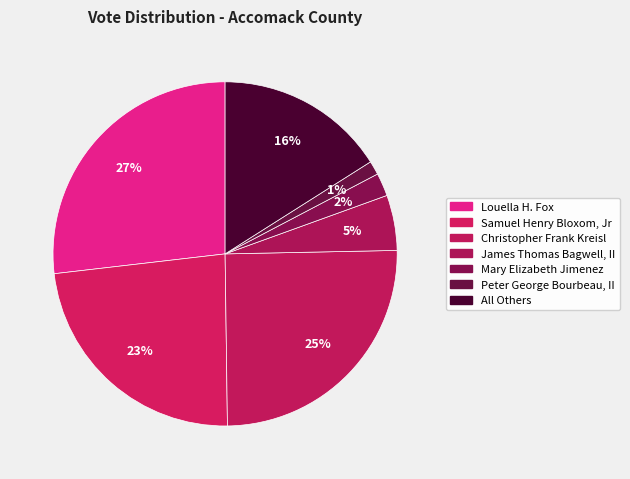

How much of the chart is everything except Christopher Frank Kreisl?

74.9%